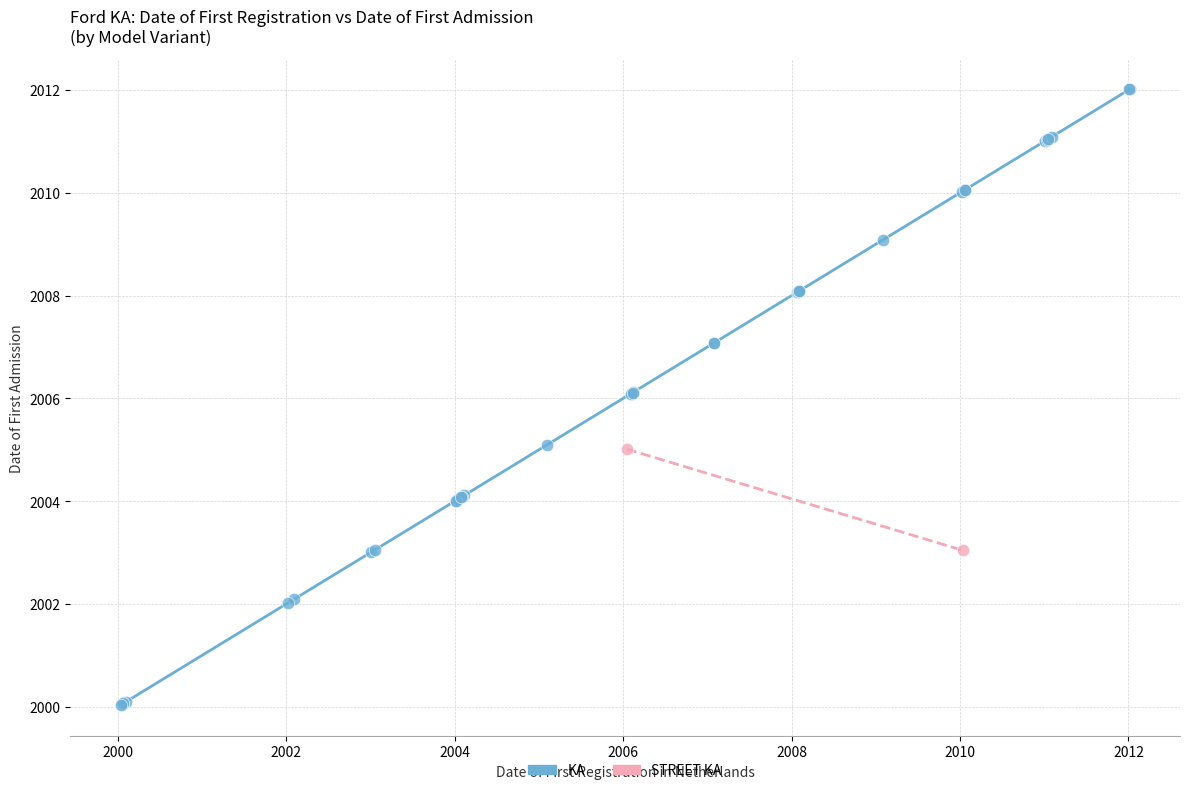

What are all the series names shown in the legend?

KA, STREET KA